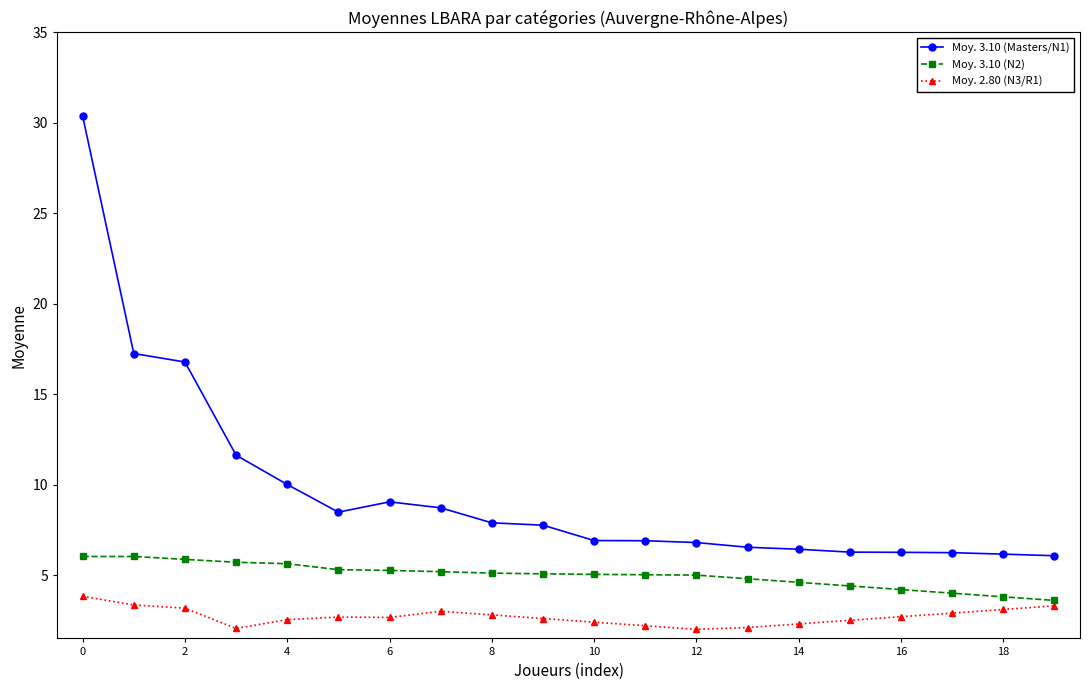

Rank the series by their maximum value, from highest to lowest.

Moy. 3.10 (Masters/N1), Moy. 3.10 (N2), Moy. 2.80 (N3/R1)